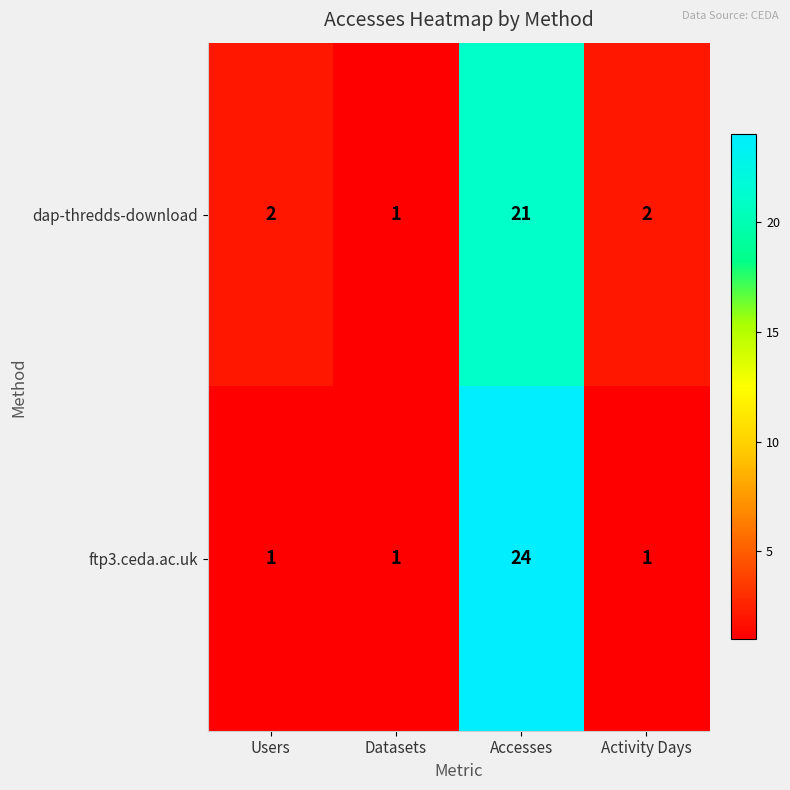

How many data points does each series have?

4